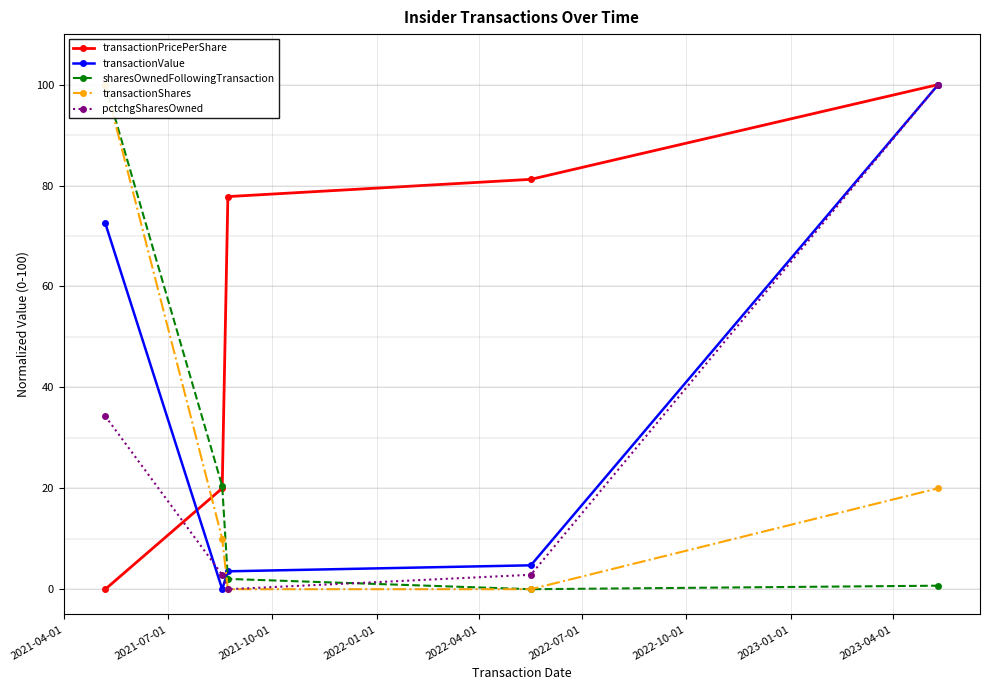

Reading right to left, what are all the values shown in this chart?

transactionPricePerShare: 100.0	81.2	77.8	20.0	0.0
transactionValue: 100.0	4.7	3.5	0.0	72.5
sharesOwnedFollowingTransaction: 0.7	0.0	2.0	20.4	100.0
transactionShares: 20.0	0.0	0.0	10.0	100.0
pctchgSharesOwned: 100.0	2.9	0.0	2.9	34.3